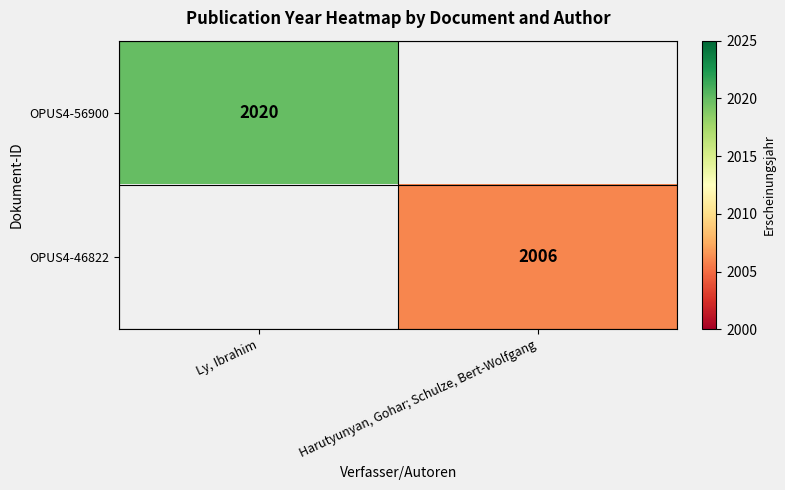

Count the number of categories in the chart.

2